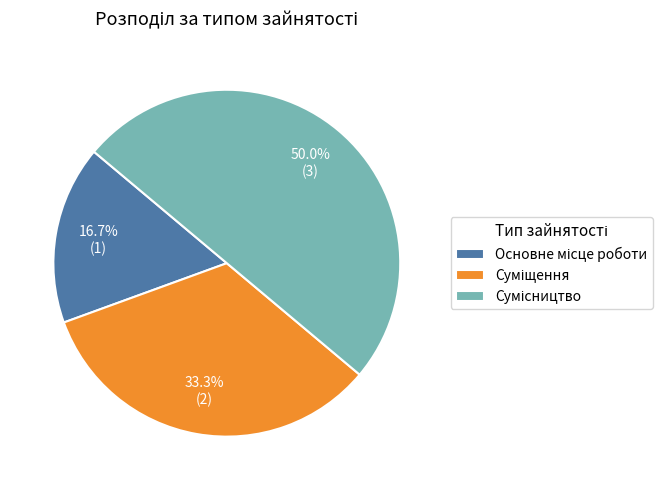

Count the number of slices in the pie.

3